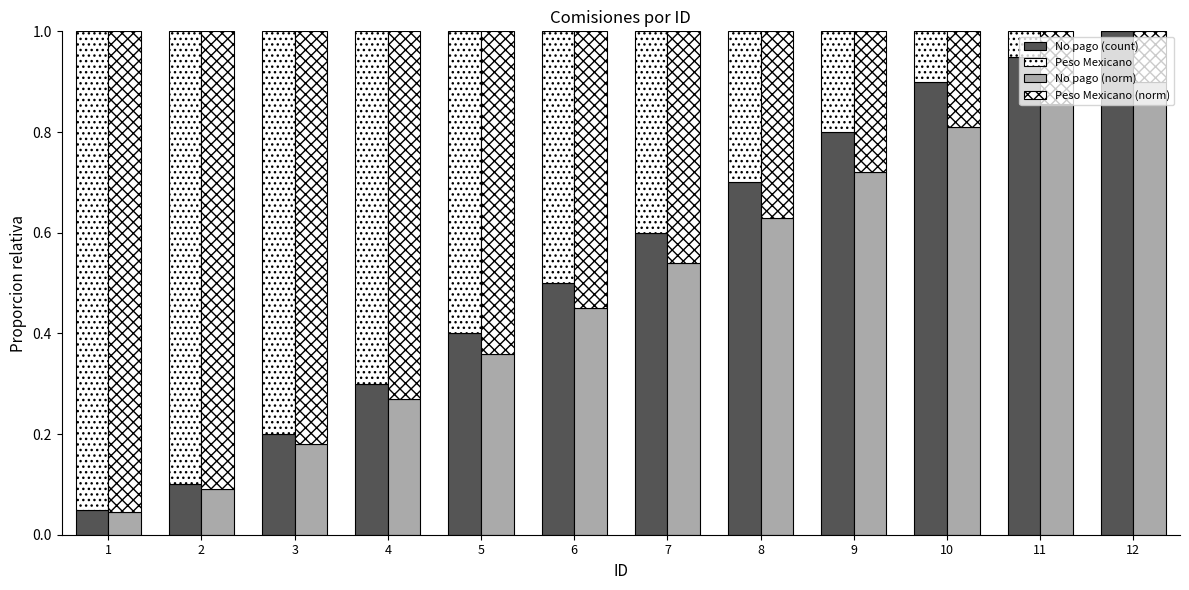

Which category has the lowest value in the Peso Mexicano series?

12